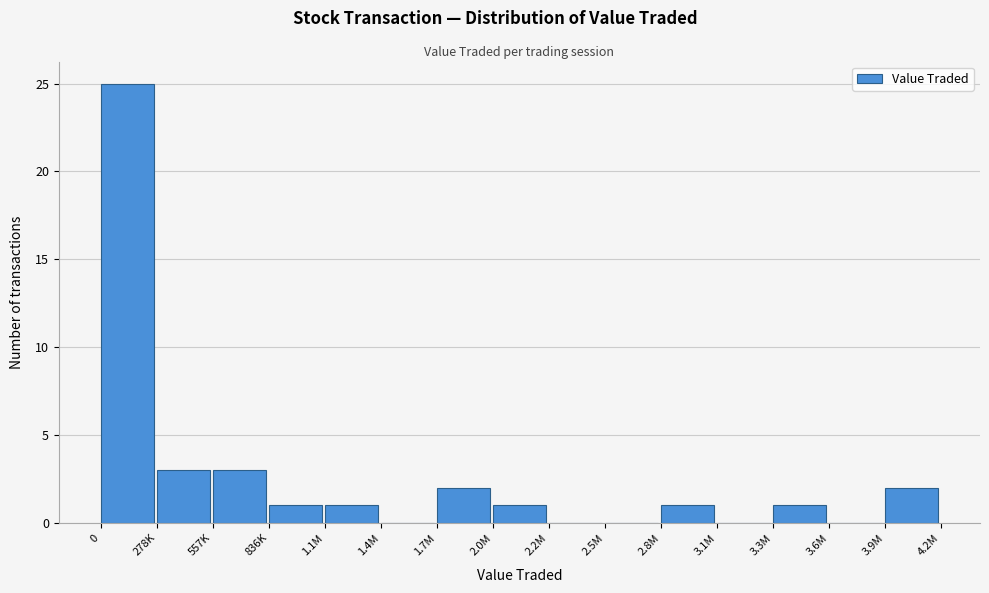

Reading right to left, list all the values displayed in this chart.

3.9M=2	3.6M=0	3.3M=1	3.1M=0	2.8M=1	2.5M=0	2.2M=0	2.0M=1	1.7M=2	1.4M=0	1.1M=1	836K=1	557K=3	278K=3	0=25